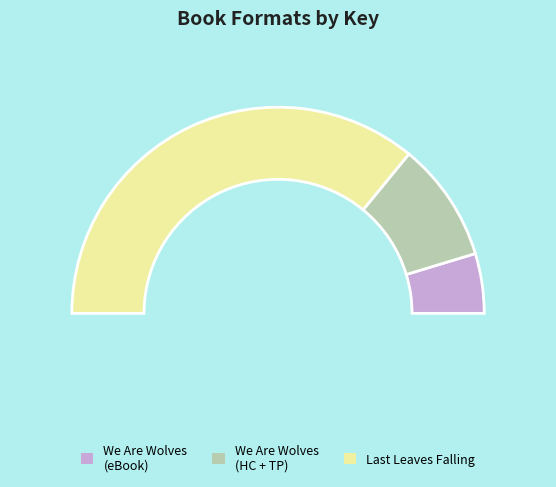

Is it true that We Are Wolves (Trade Paperback) is 23% of the pie?

False